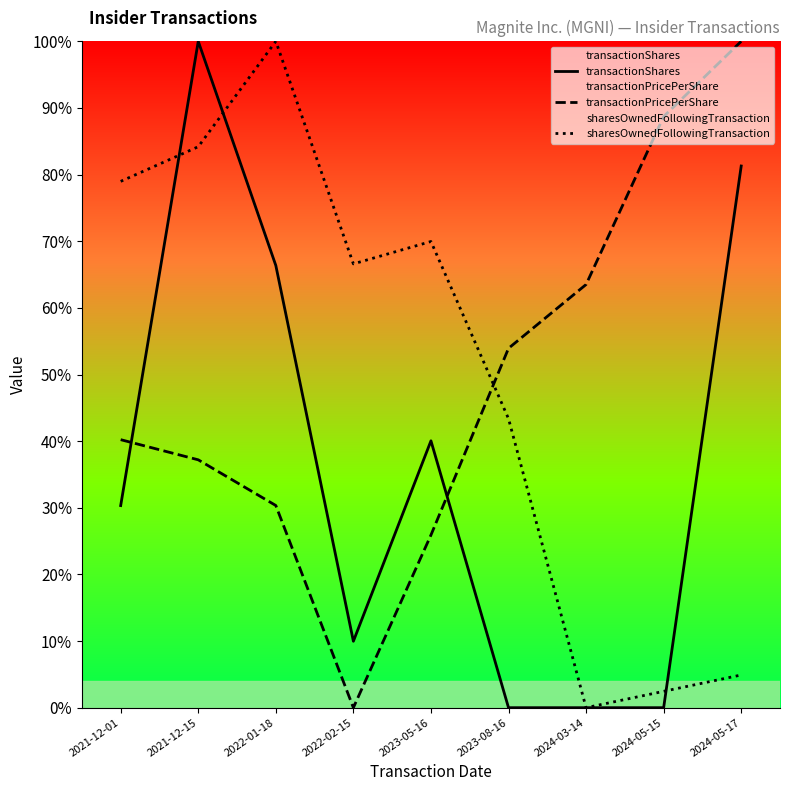

In transactionPricePerShare, how many points are lower than both neighbors (excluding endpoints)?

1